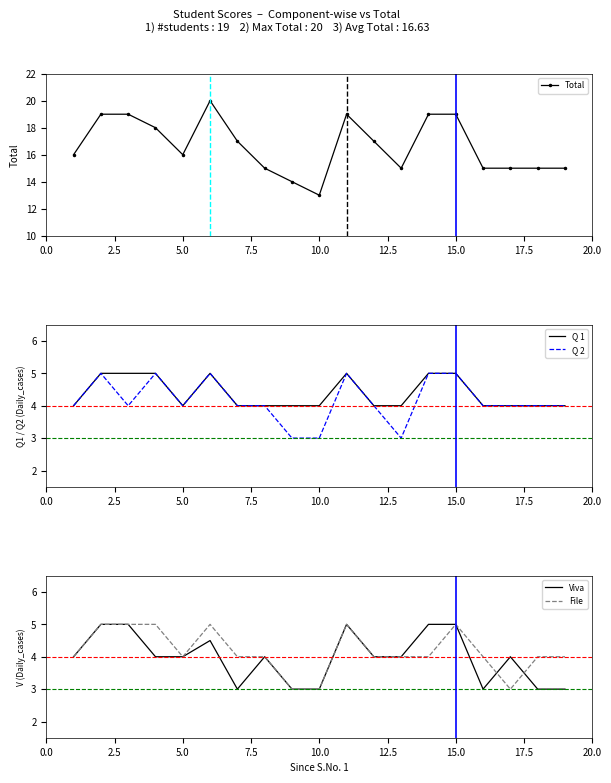

What is the maximum value for Q 1?

5